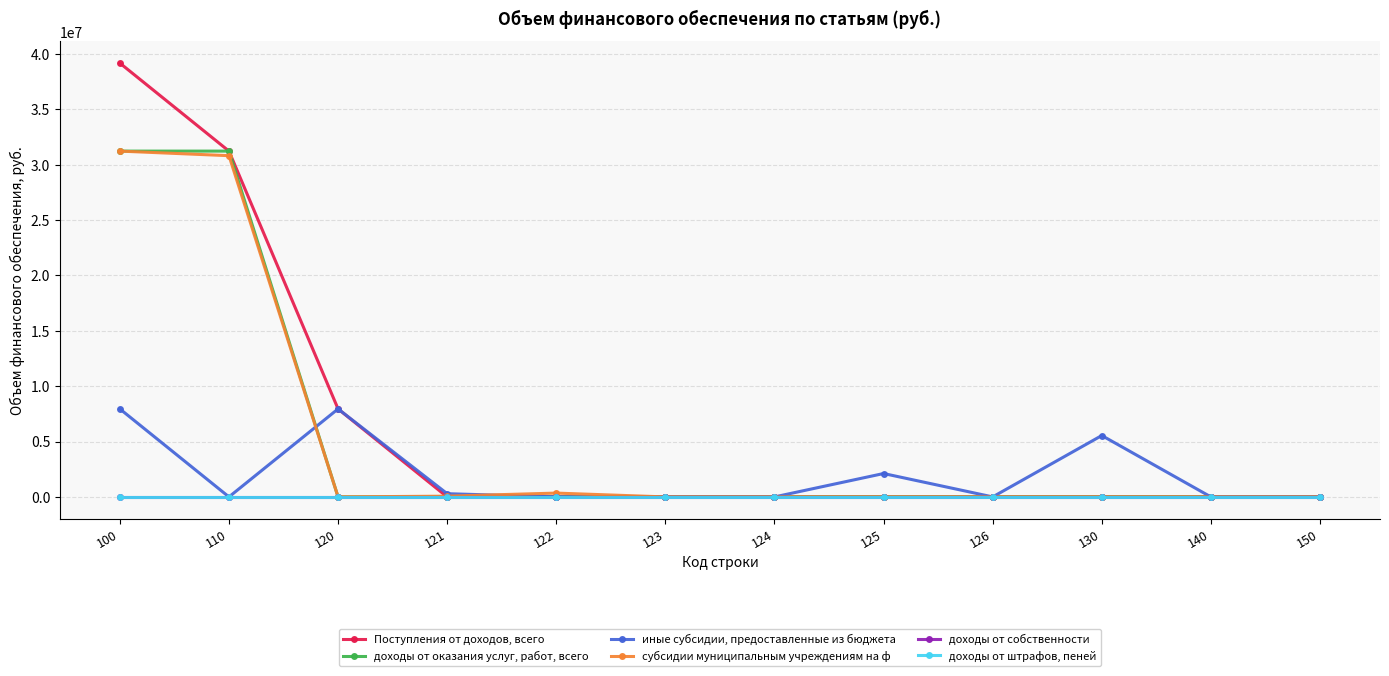

Does the chart have visible grid lines?

Yes